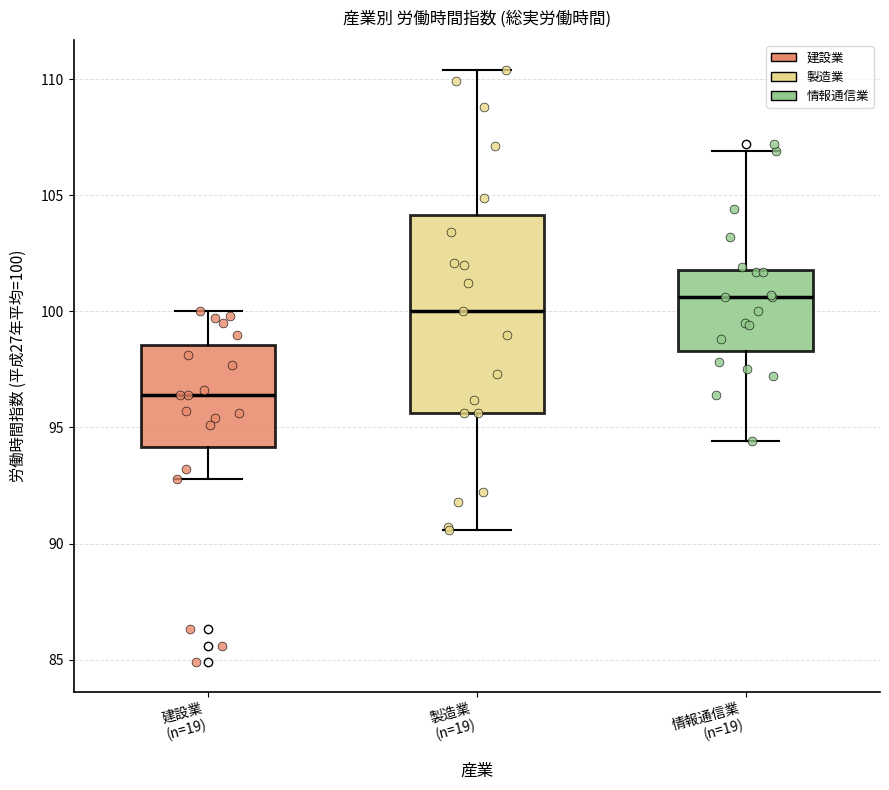

Which box has the lowest median line?

建設業 (n=19)